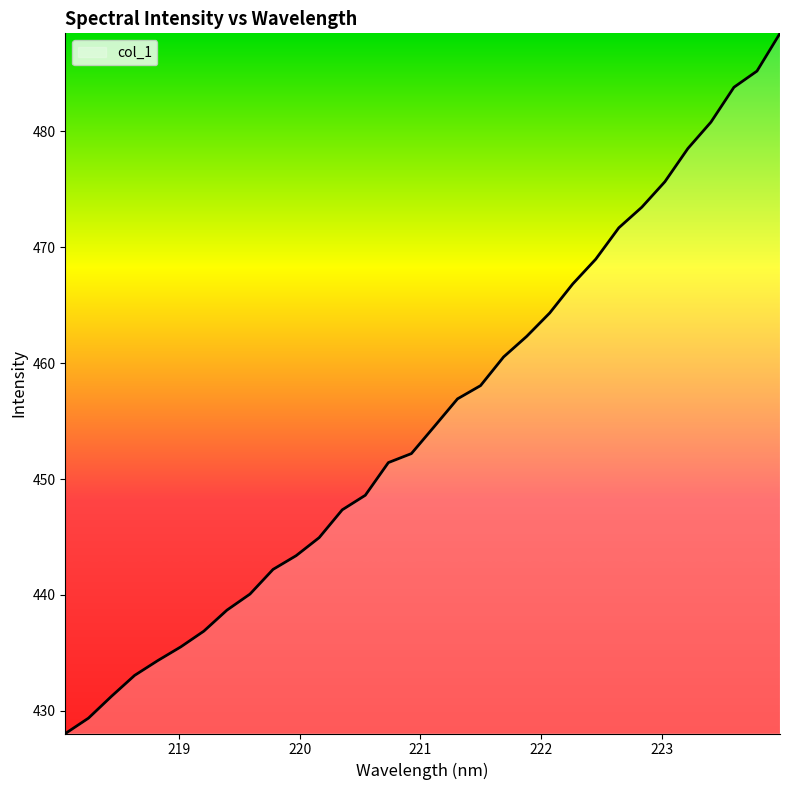

What is the smallest value displayed?

428.0